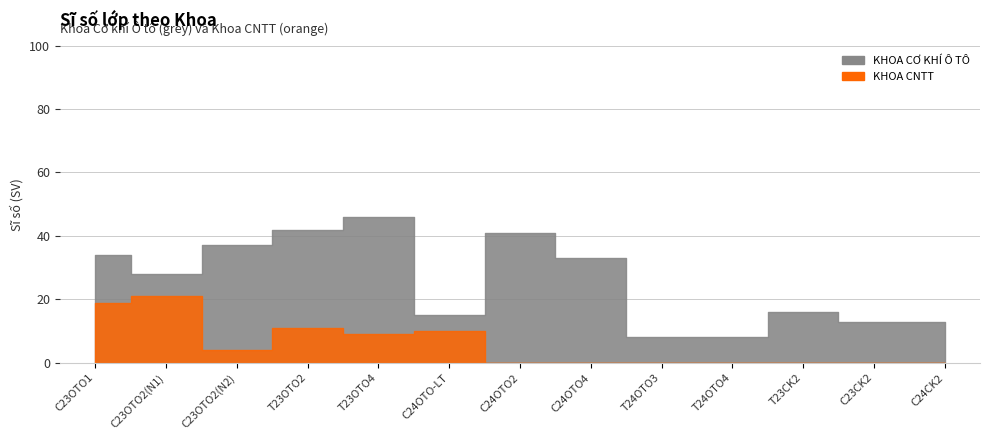

The KHOA CNTT series shows 0 at C24OTO2. True or false?

True